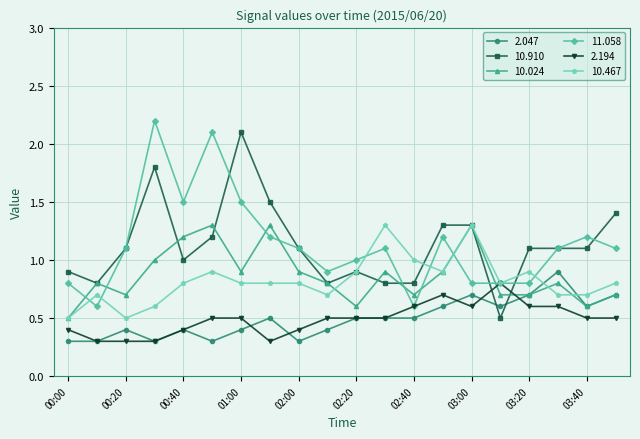

What is the difference between the second highest and second lowest values in the 10.467 series?

0.8